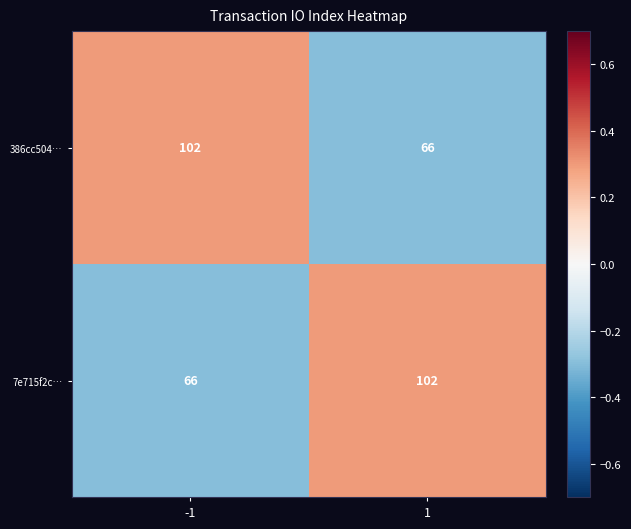

Rank the categories by 386cc504… value from highest to lowest.

-1, 1